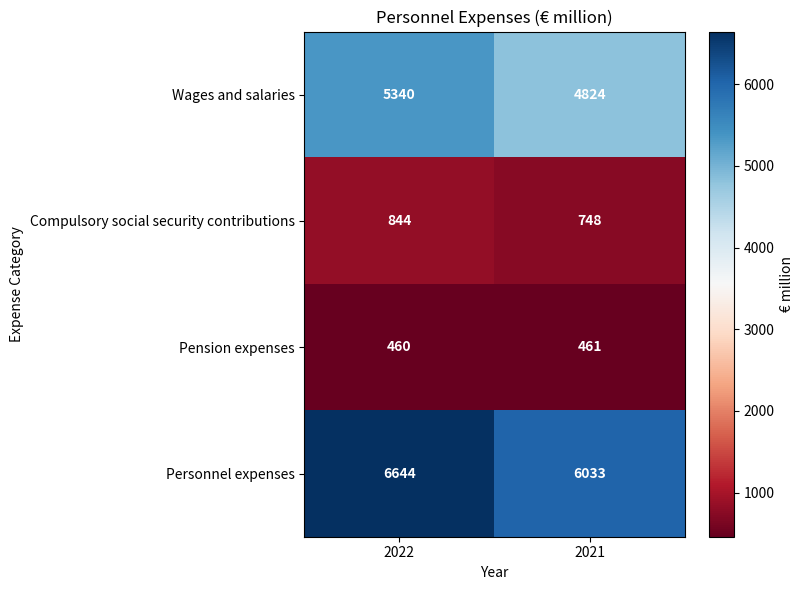

At 2022, list the series in order from largest to smallest.

Personnel expenses, Wages and salaries, Compulsory social security contributions, Pension expenses